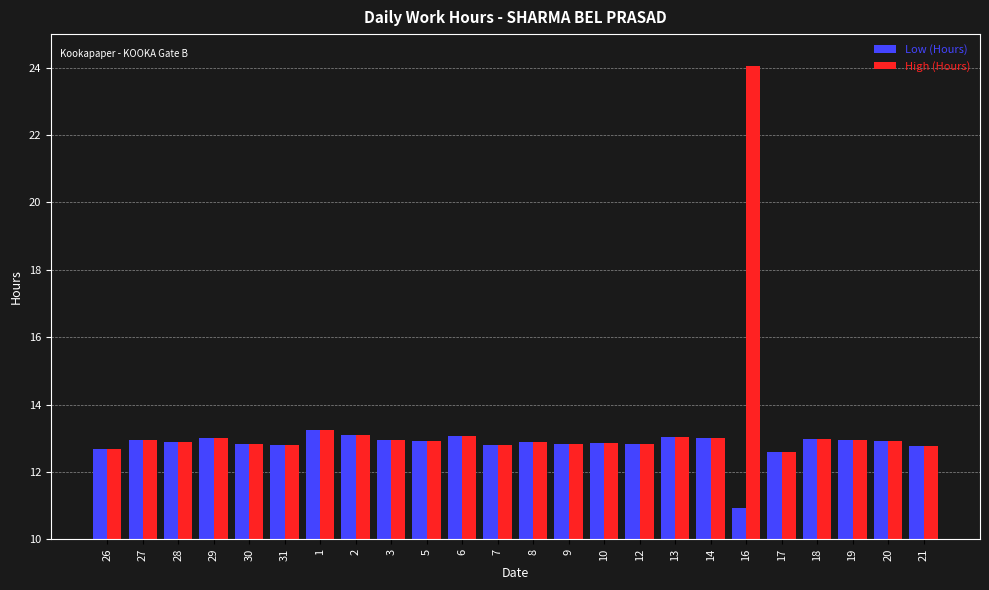

The value of Low (Hours) at 27 is 8.9. True or false?

False